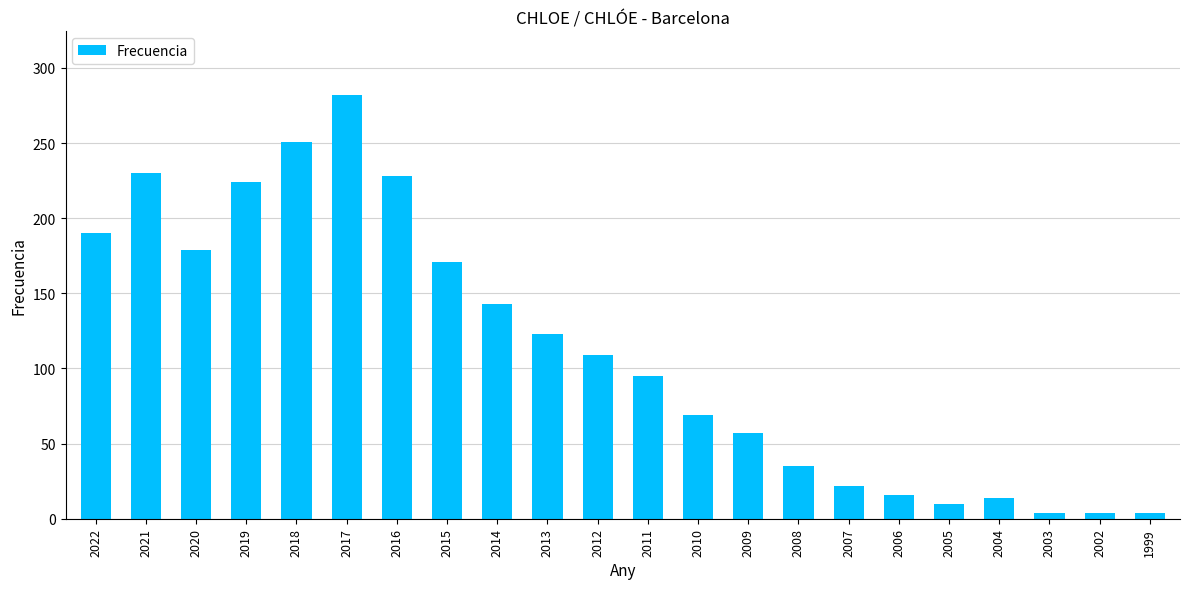

What is the greatest value displayed?

282